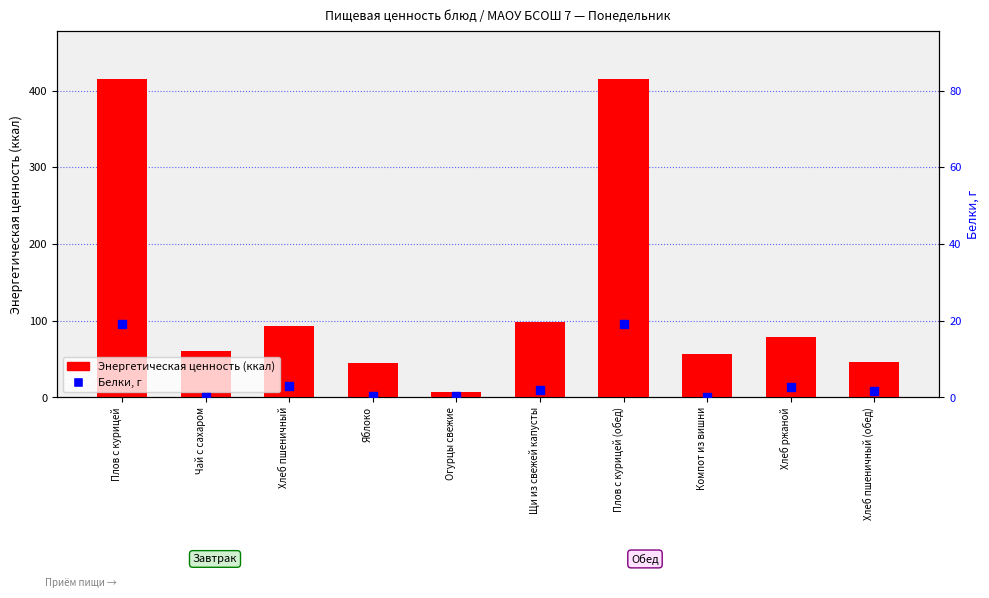

Which series contains the highest Y value?

Энергетическая ценность (ккал)